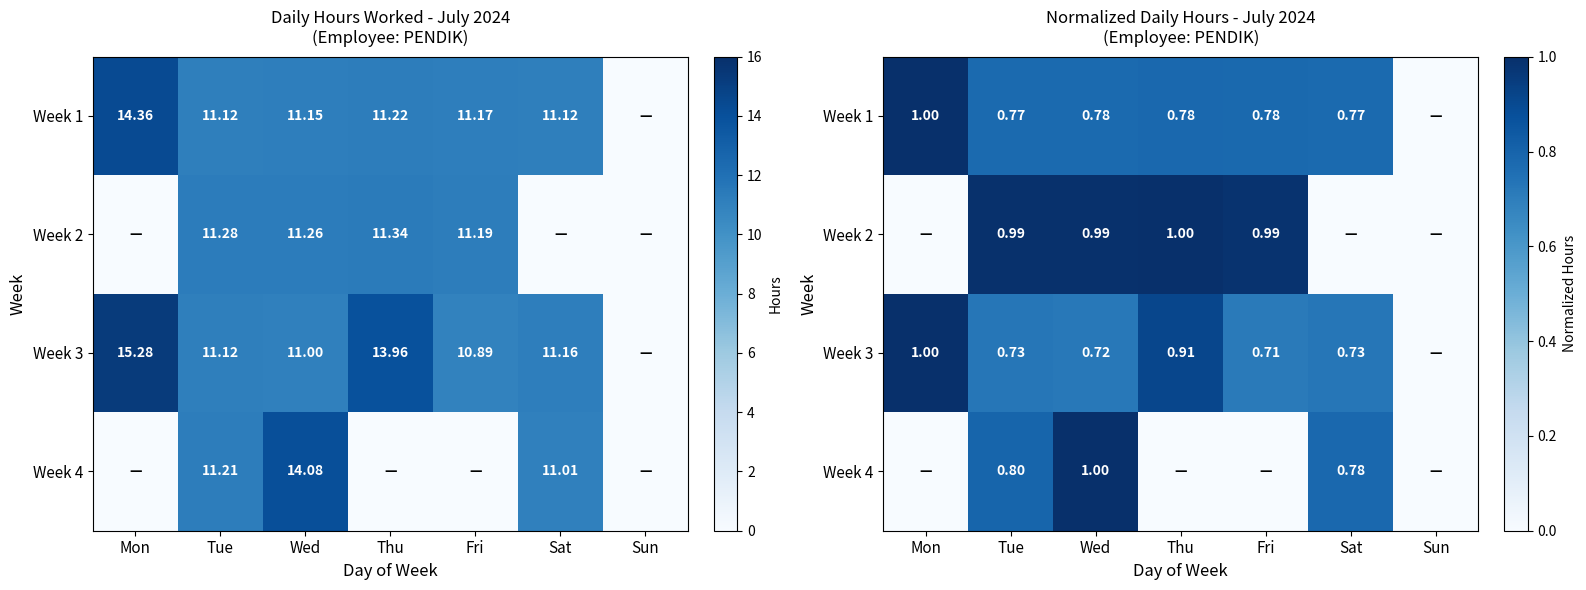

Is it true that Week 3 equals 0.6 at Sun?

False